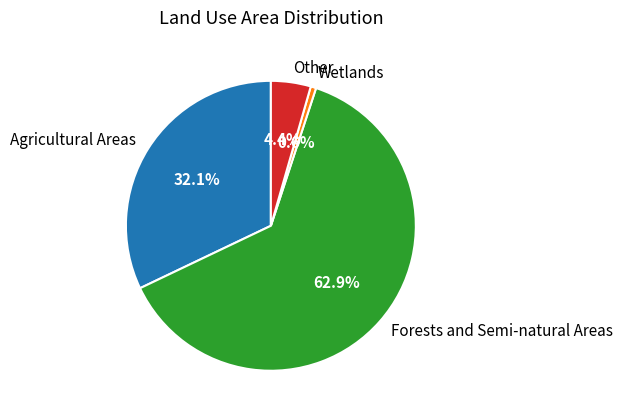

To the nearest percent, what is the average slice percentage?

25%